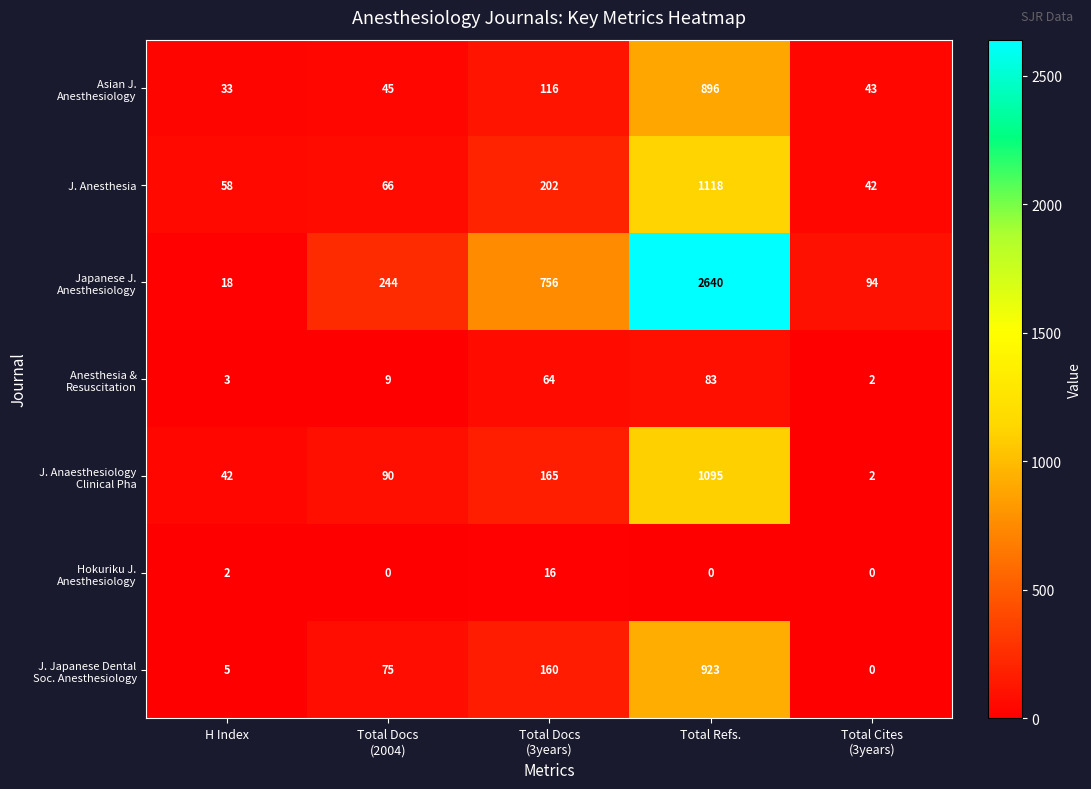

Is it true that J. Anesthesia equals 244 at Total Refs.?

False